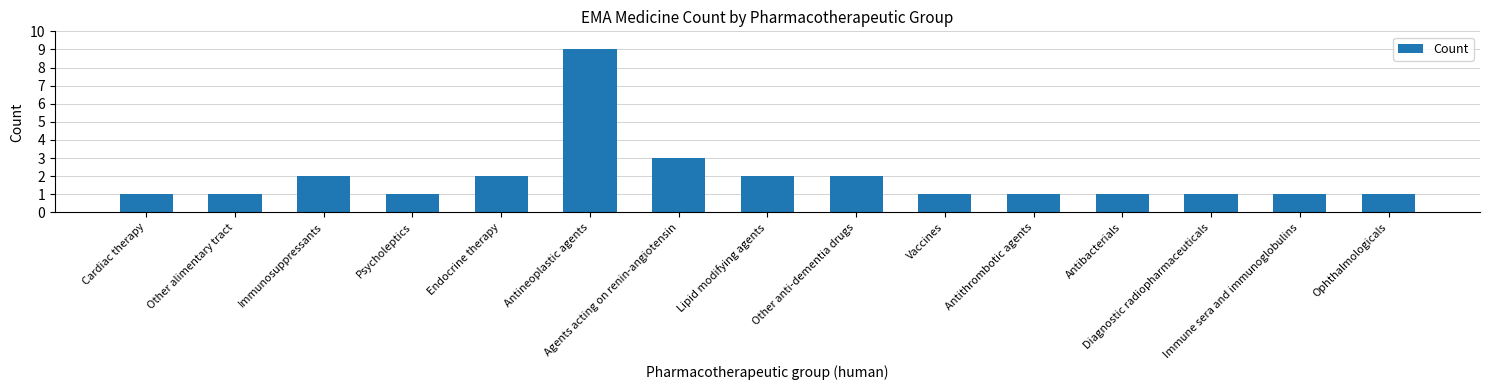

How many bars are there in total?

15